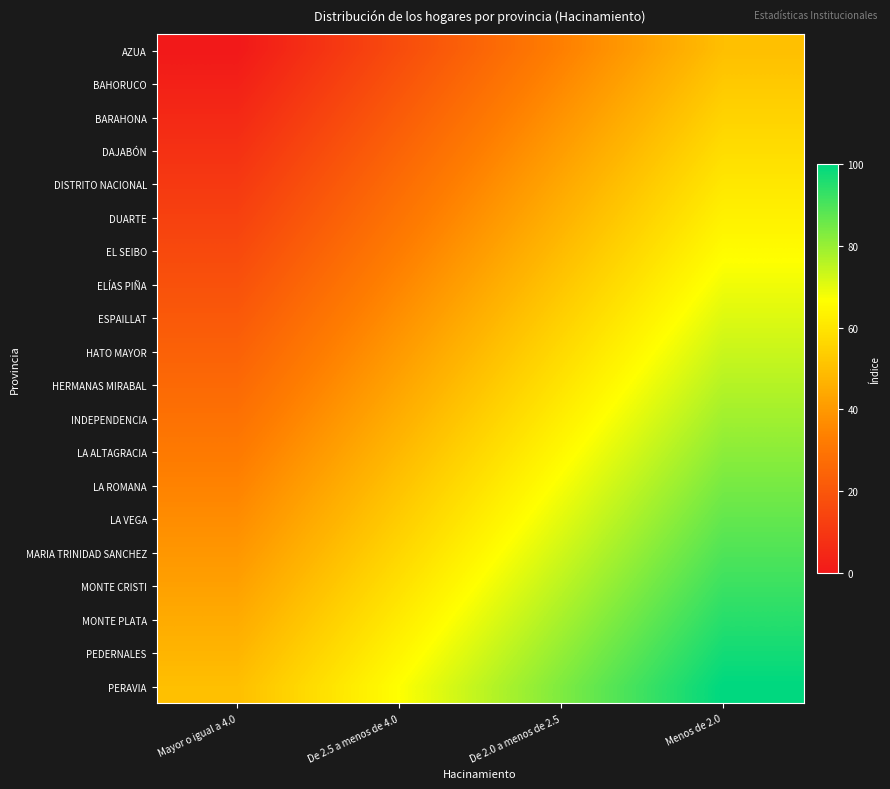

What is the total value across all series at Menos de 2.0?

1500.0